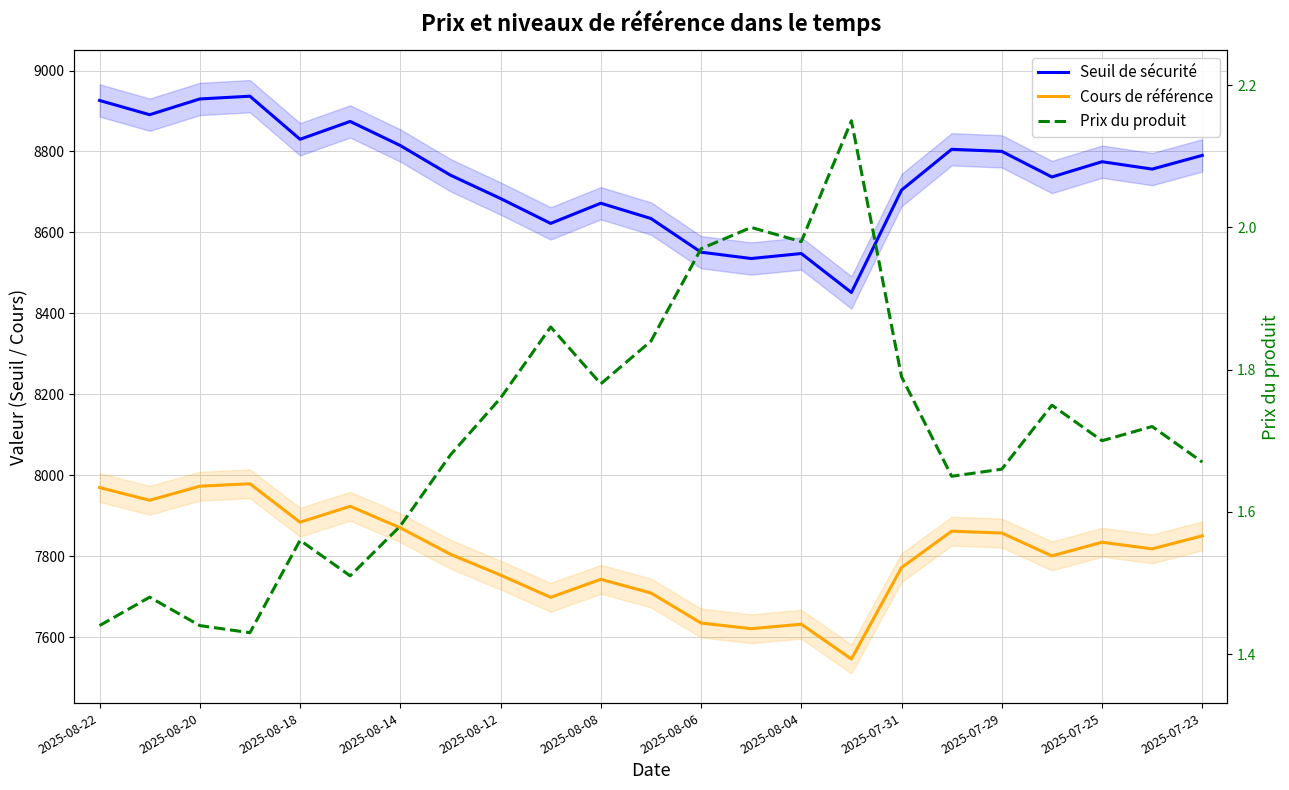

True or false: Prix du produit and Seuil de sécurité intersect in this chart.

False